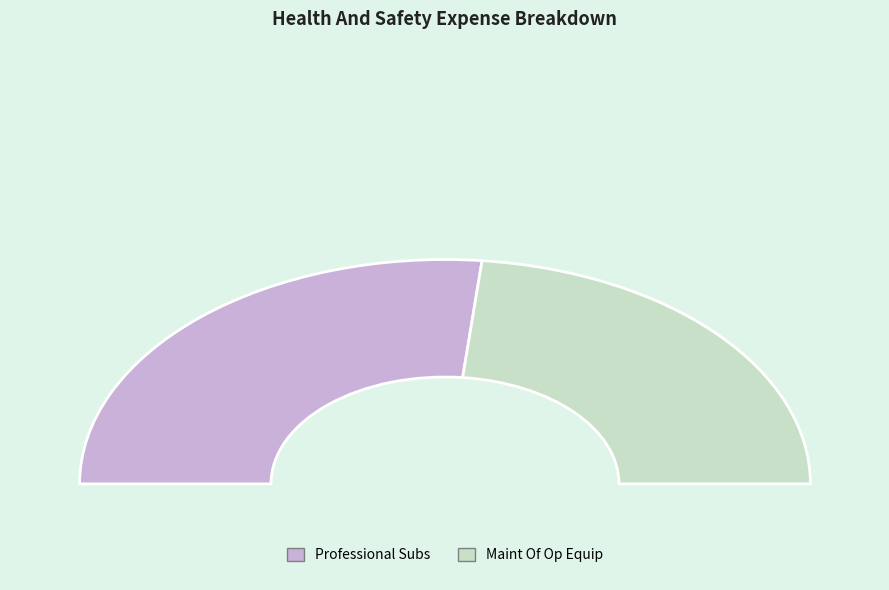

How many slices are in this pie chart?

2